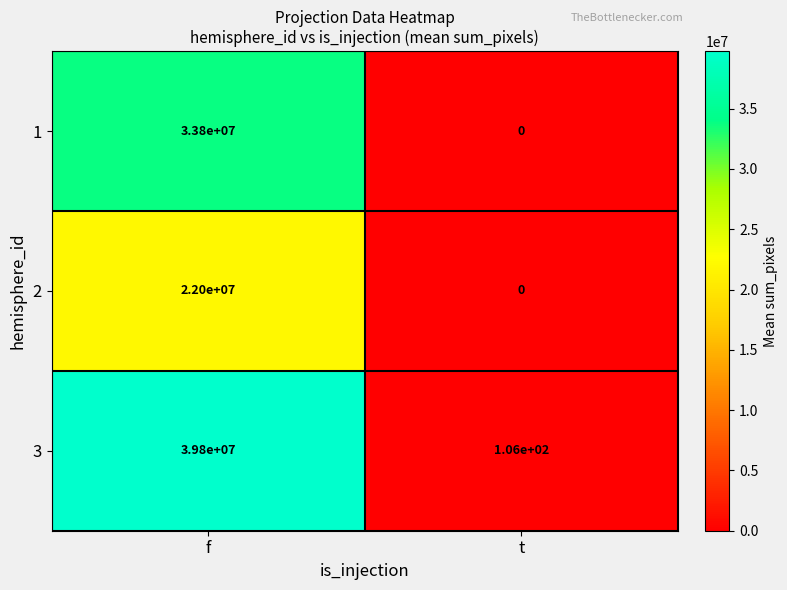

At which category does the chart reach its peak across all series?

f